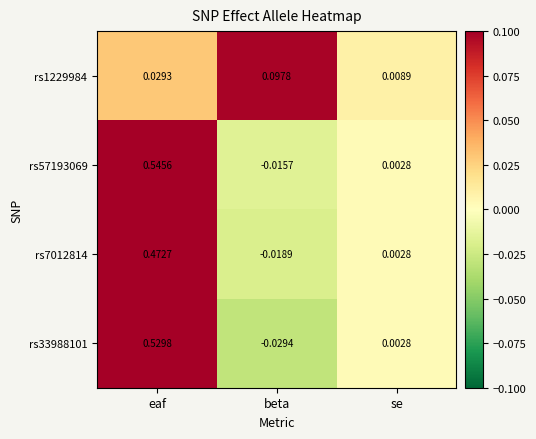

At which label does rs57193069 reach its minimum?

beta